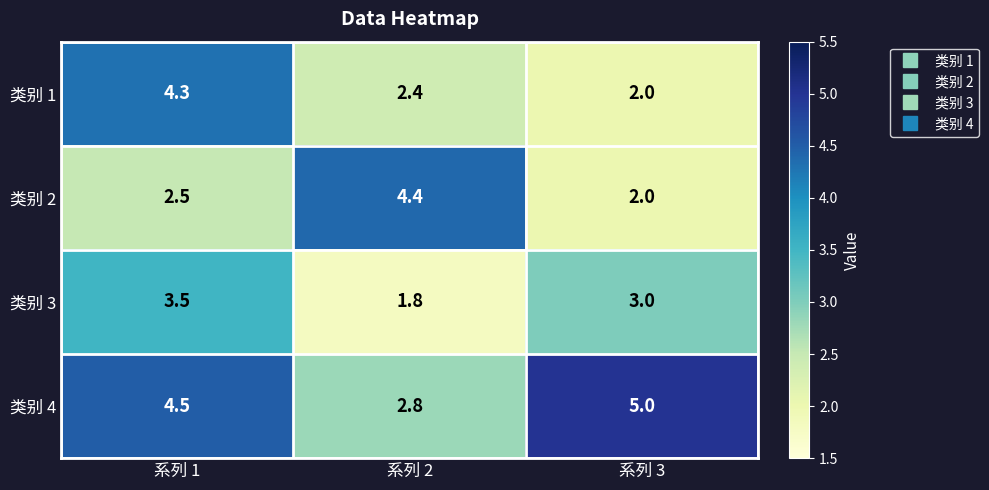

How many categories are shown in the chart?

3